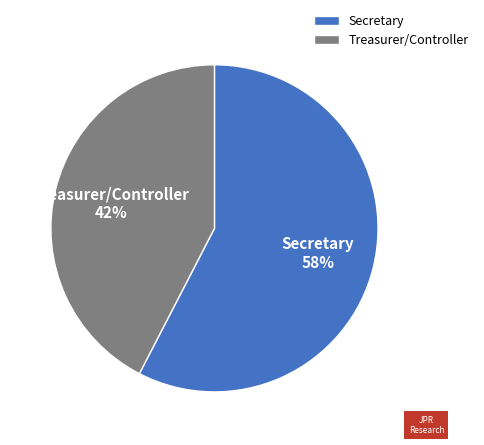

True or false: Secretary accounts for 65% of the total.

False